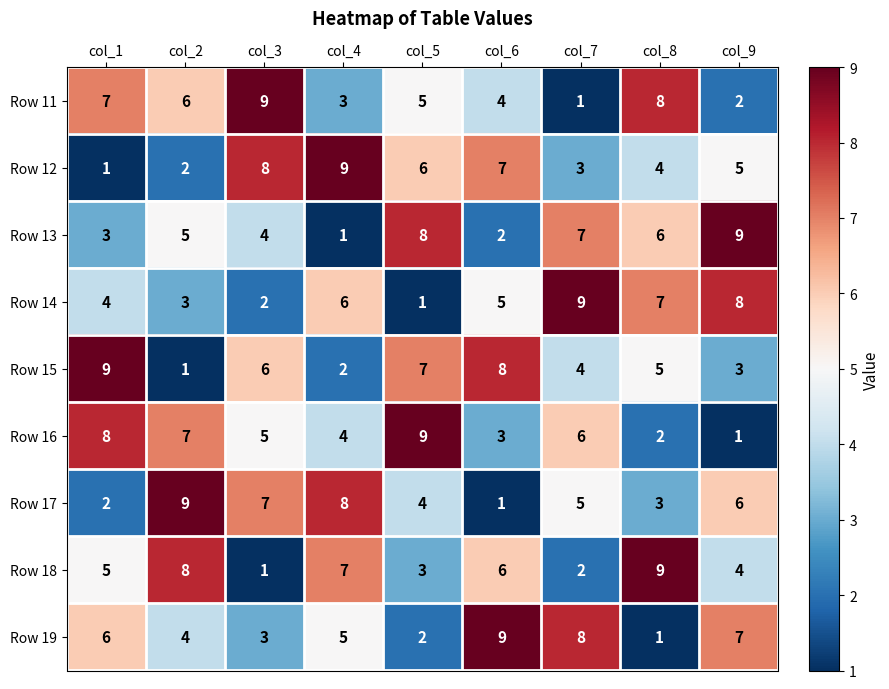

What is the total value across all series at col_7?

45